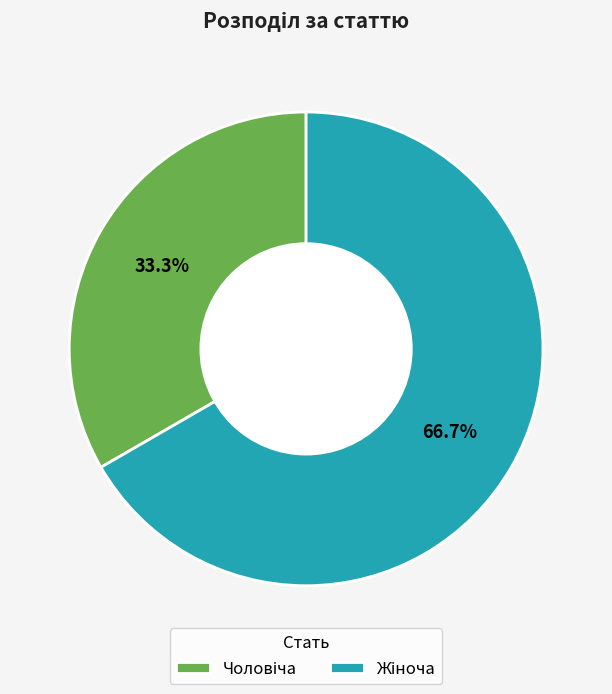

Does any single category account for the majority?

Yes